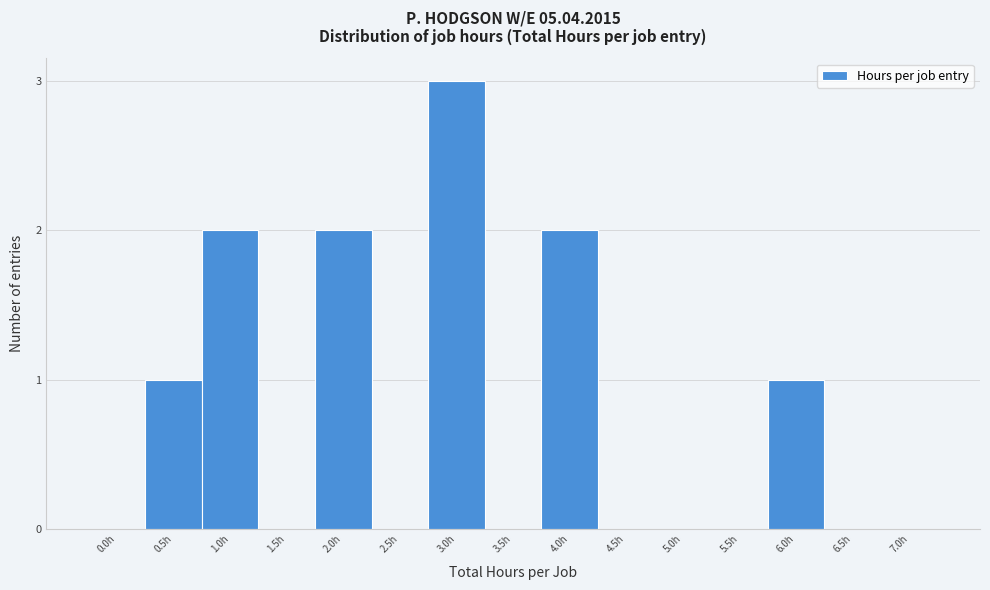

Reading left to right, transcribe all the data shown in this chart.

0.0h=0	0.5h=1	1.0h=2	1.5h=0	2.0h=2	2.5h=0	3.0h=3	3.5h=0	4.0h=2	4.5h=0	5.0h=0	5.5h=0	6.0h=1	6.5h=0	7.0h=0